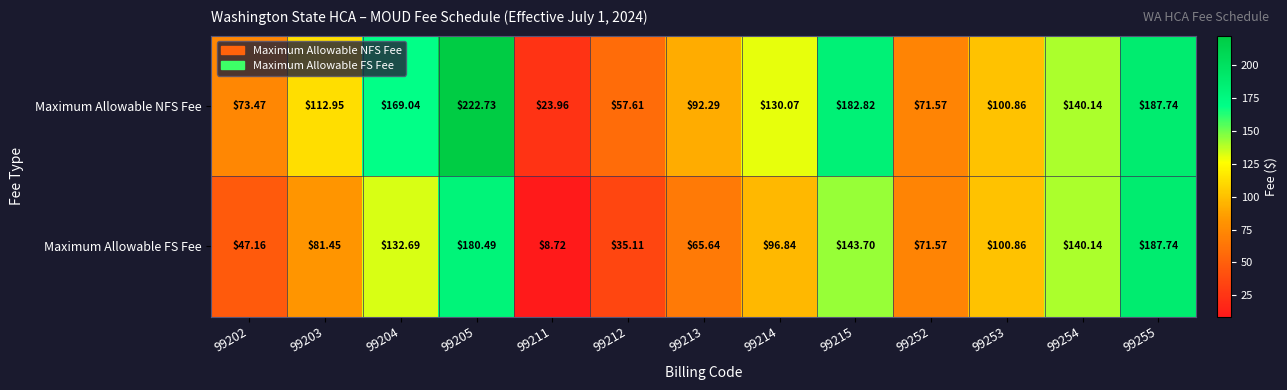

Is the value of Maximum Allowable NFS Fee at 99254 greater than the value of Maximum Allowable FS Fee at 99252?

Yes